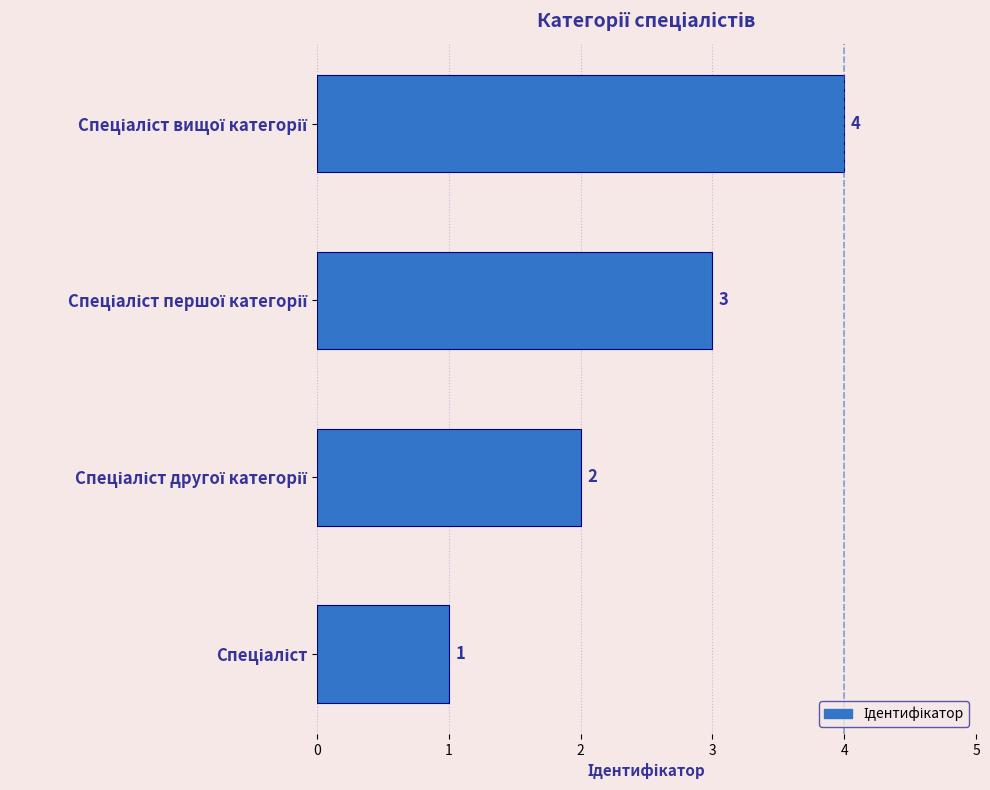

What is the maximum value shown in the chart?

4